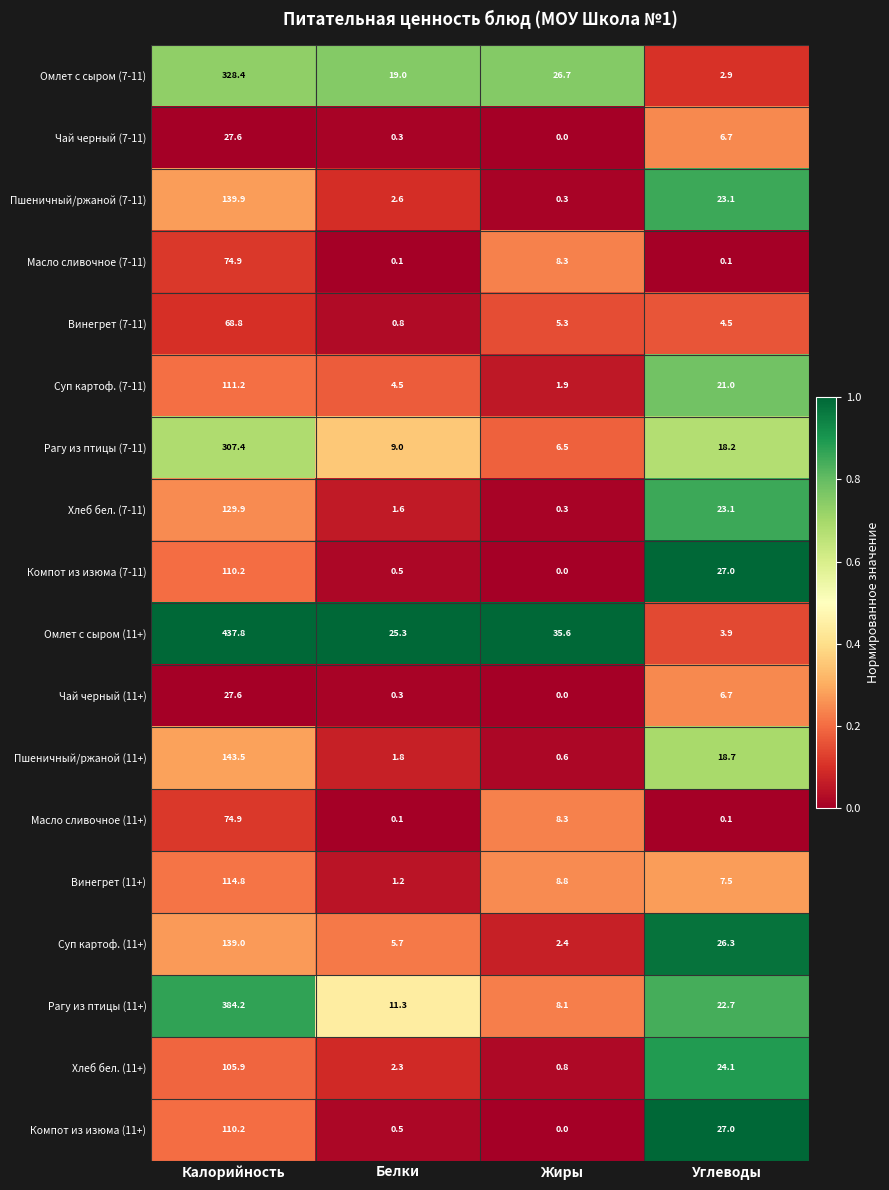

What is the spread (max minus min) of values at Белки?

25.2